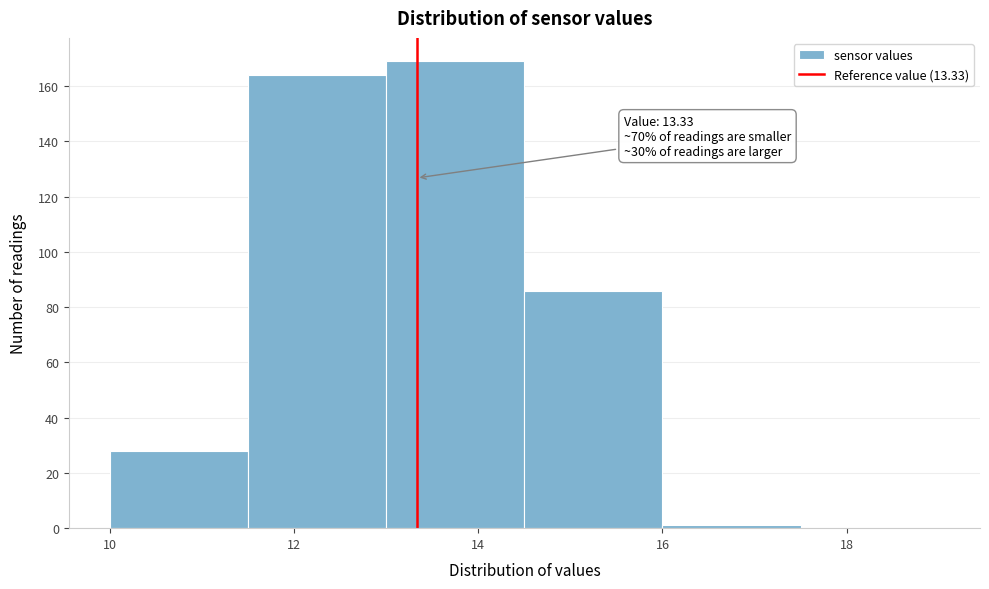

Which range on the x-axis has the tallest bar?

13.0 to 14.5